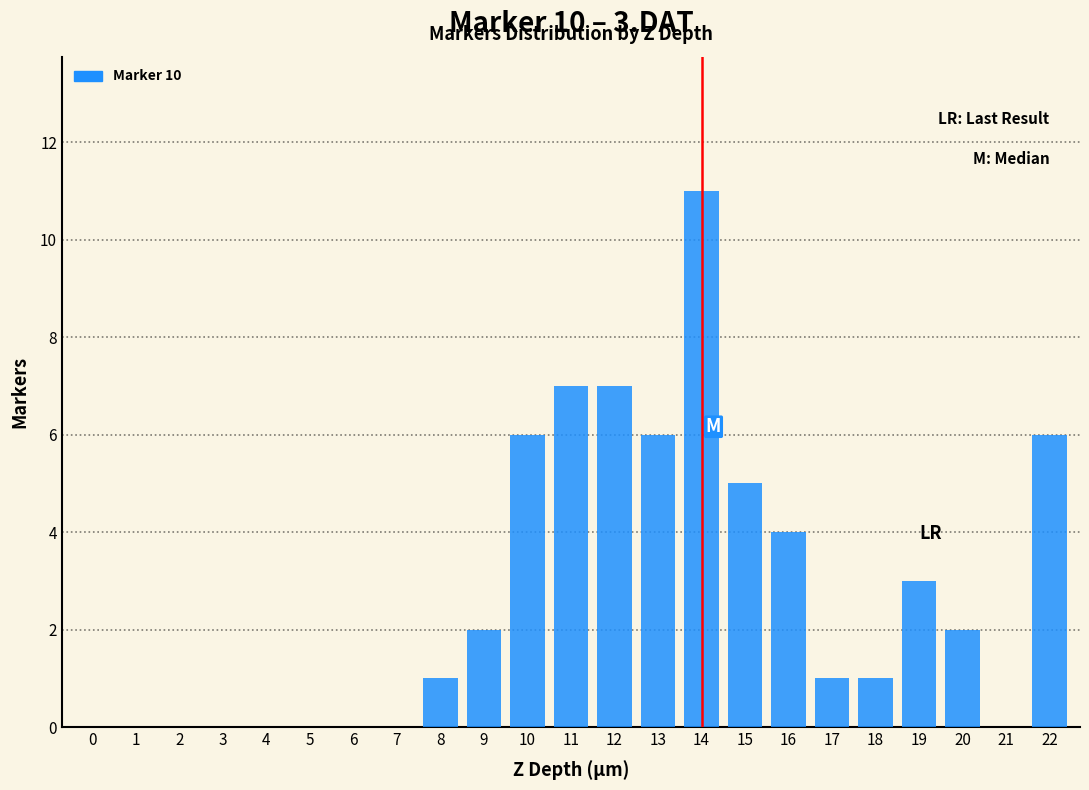

Reading left to right, list all the values displayed in this chart.

0=0	1=0	2=0	3=0	4=0	5=0	6=0	7=0	8=1	9=2	10=6	11=7	12=7	13=6	14=11	15=5	16=4	17=1	18=1	19=3	20=2	21=0	22=6